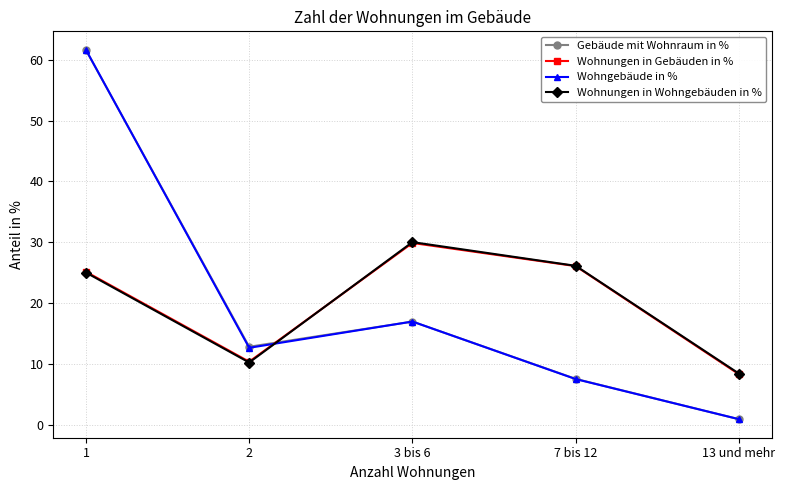

How many data points does each series have?

5